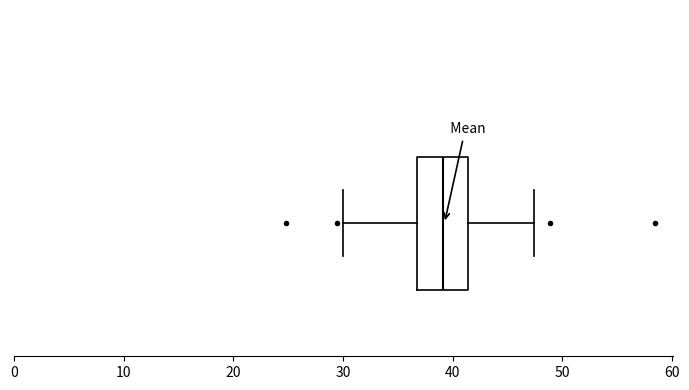

Transcribe this box plot: give where the median line is, the range the box spans, and where the two whiskers end, as read against the x-axis. The values are not printed on the chart, so give them approximately, as read against the axis.

median 39, box 37 to 41, whiskers 30 to 47